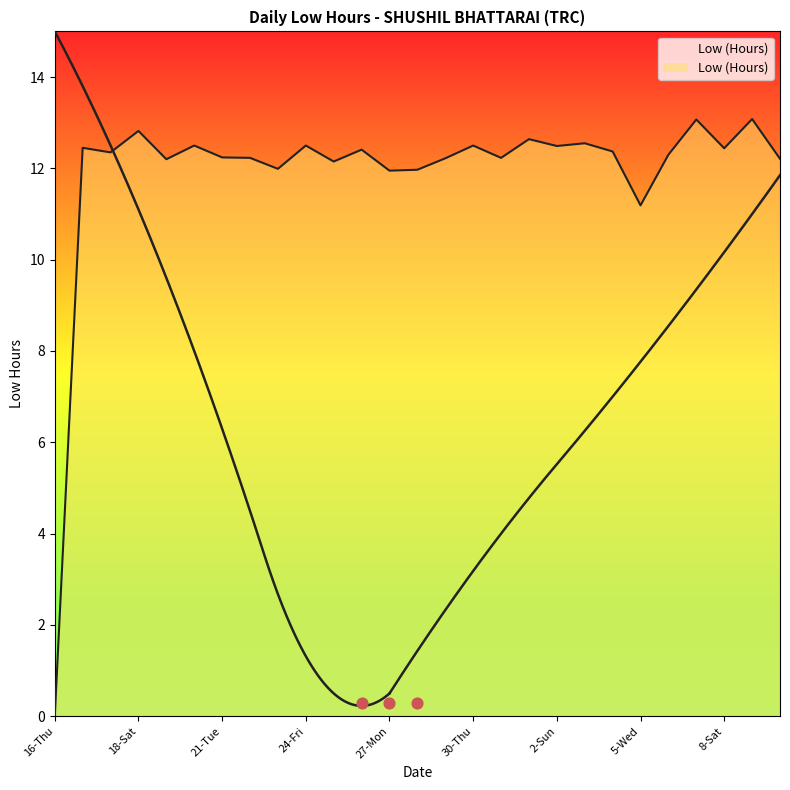

What is the change in value from 18-Sat to 4-Tue?

-0.5